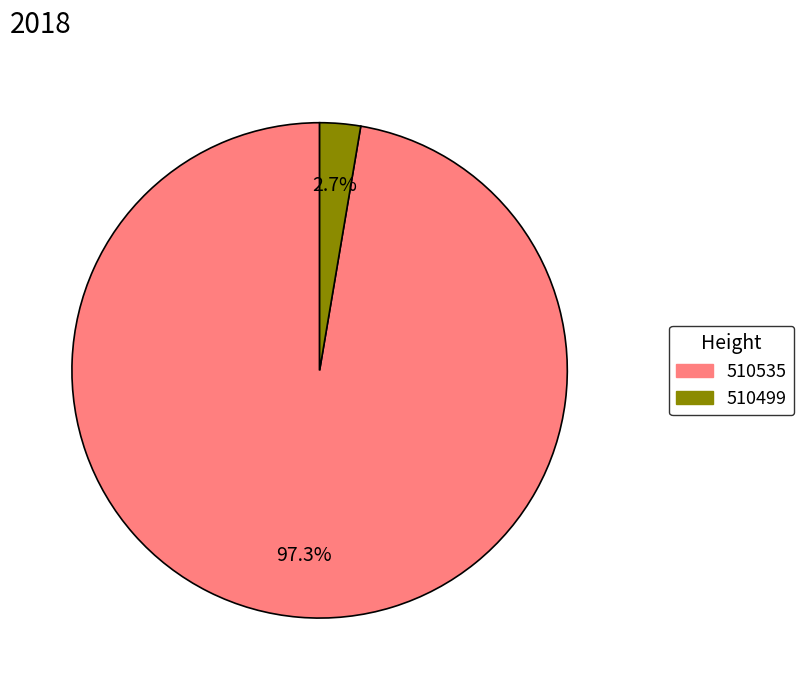

Is the sum of 510535 and 510499 greater than half?

Yes